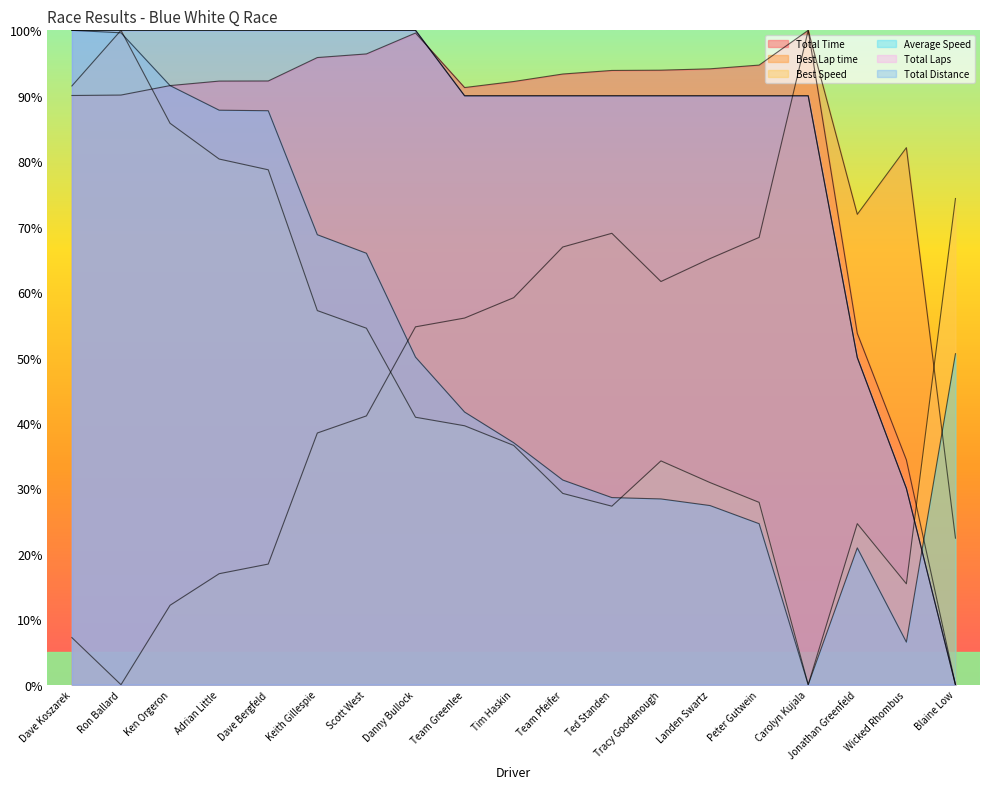

What is the maximum value for Total Distance?

100.0